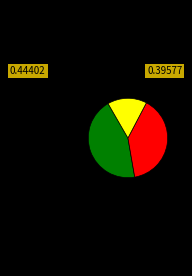

Count the number of slices in the pie.

3